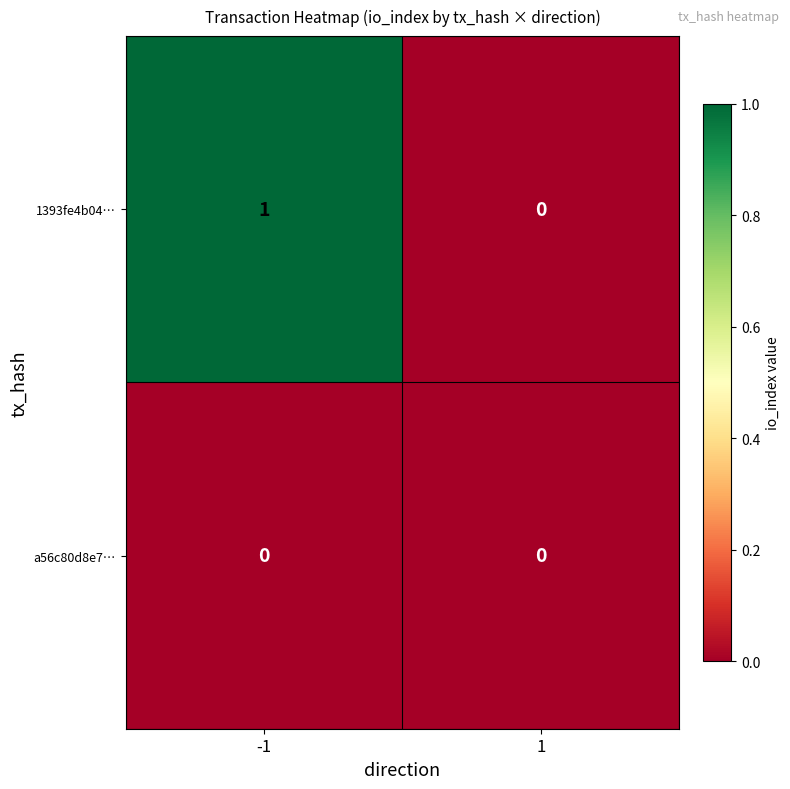

Reading left to right, transcribe all the data shown in this chart.

1393fe4b04…: -1=1	1=0
a56c80d8e7…: -1=0	1=0